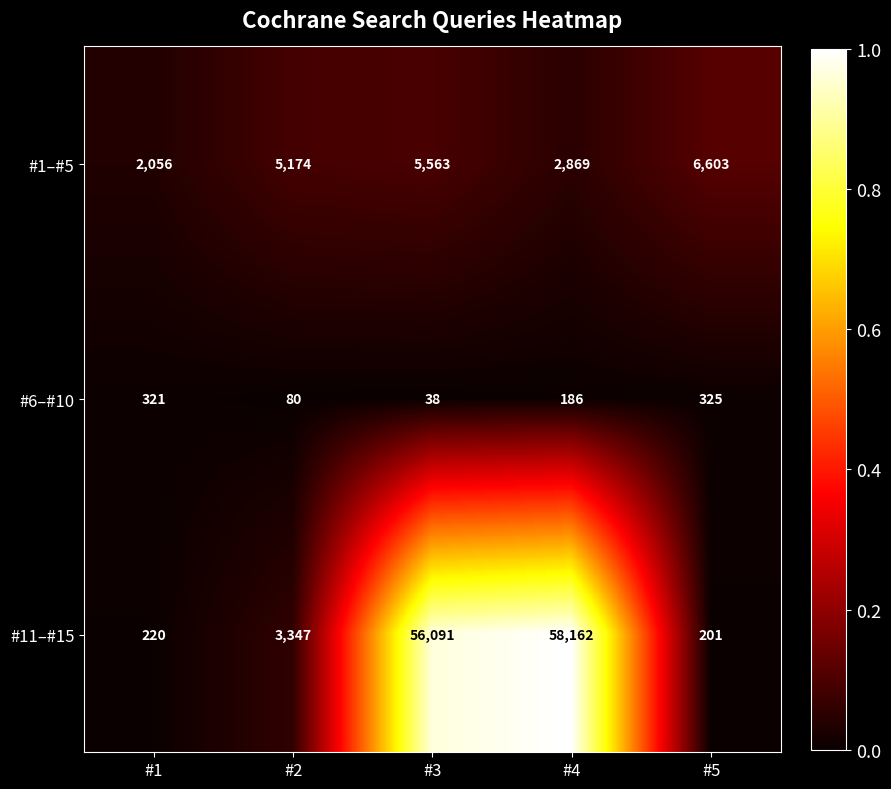

What is the difference between the highest and lowest values at #5?

6402